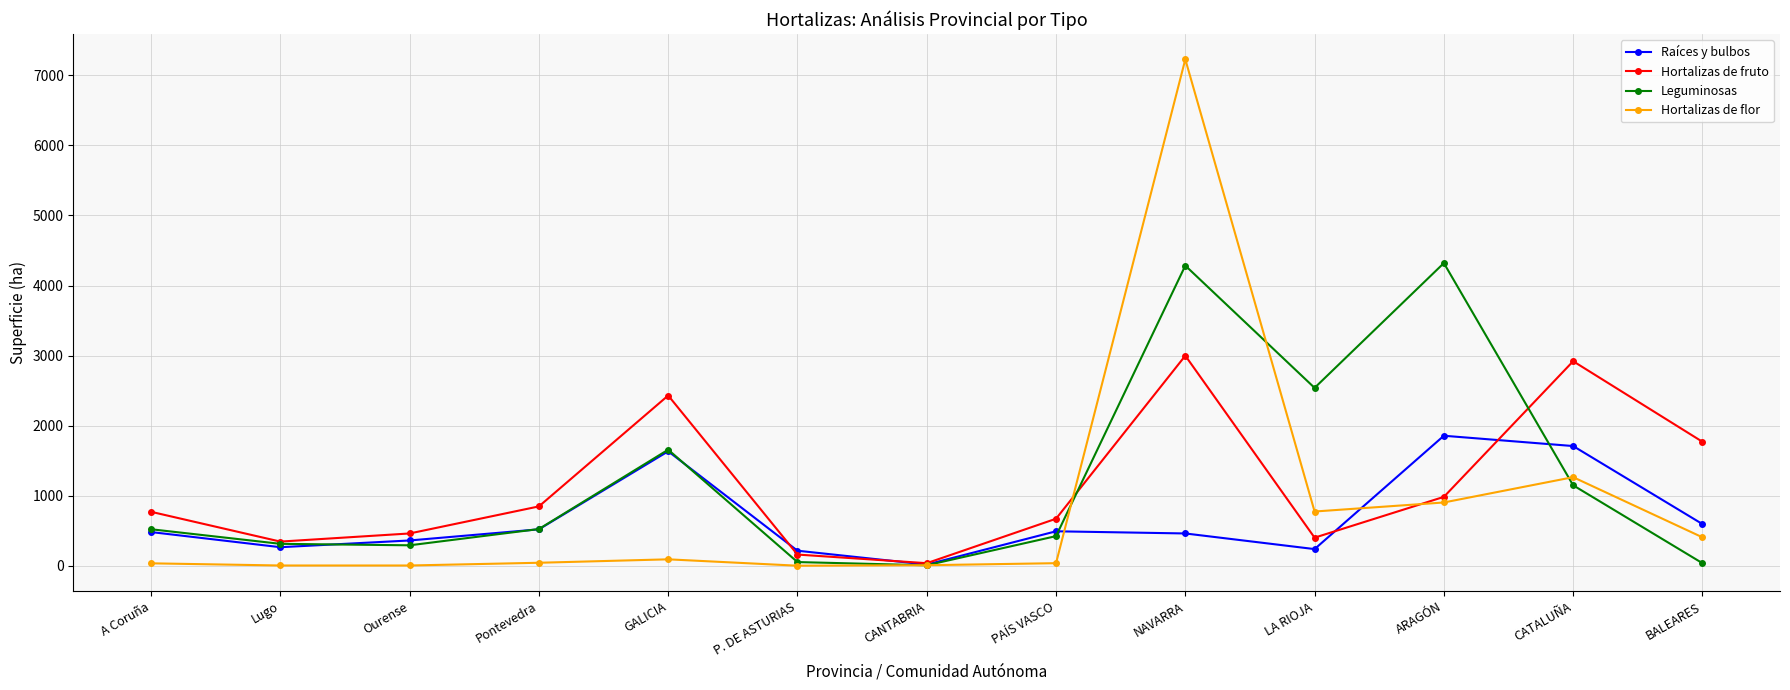

What is the label of the 12th point from the right?

Lugo